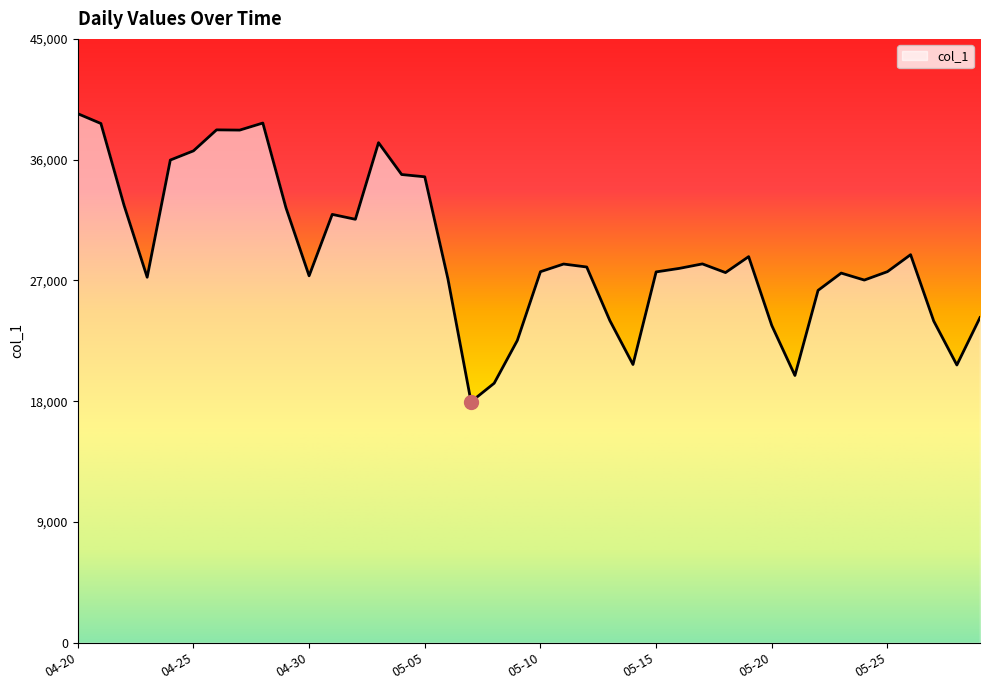

What is the difference between the maximum and minimum values?

21466